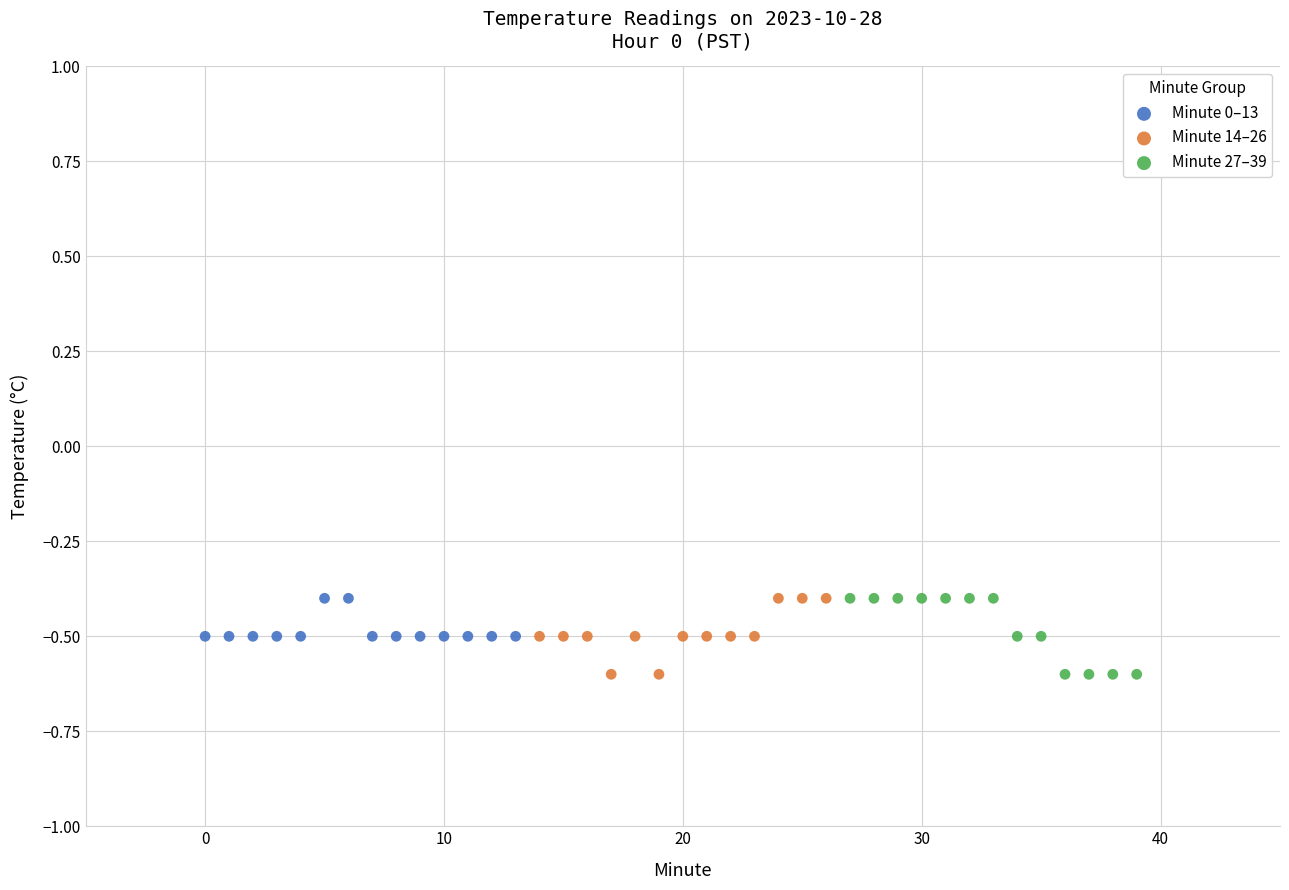

What are all the series names shown in the legend?

Minute 0–13, Minute 14–26, Minute 27–39